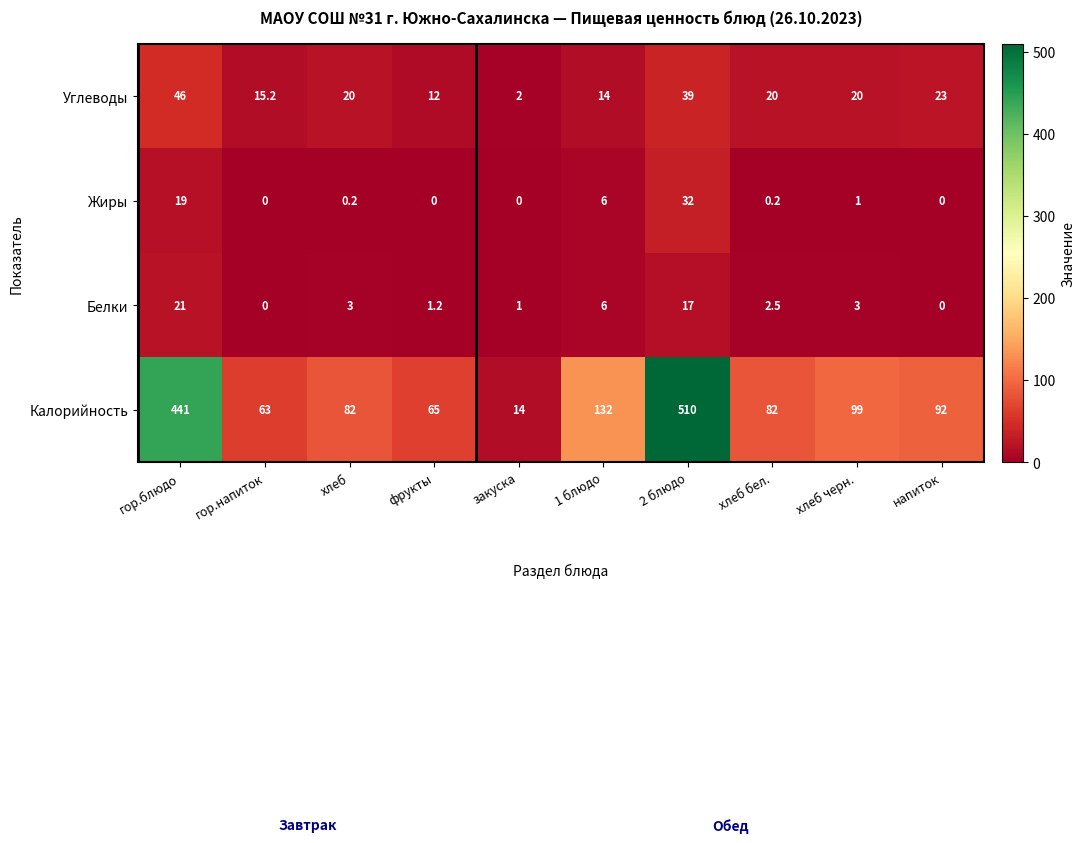

What is the spread (max minus min) of values at гор.блюдо?

422.0